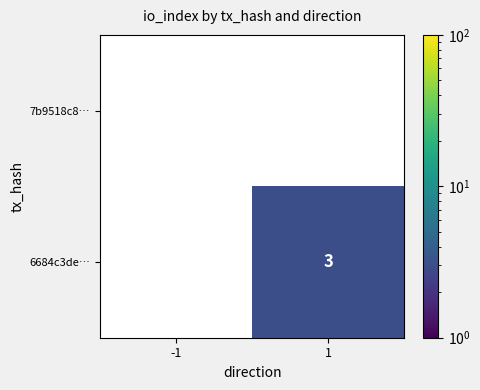

The 6684c3de… series shows 4.5 at 1. True or false?

False